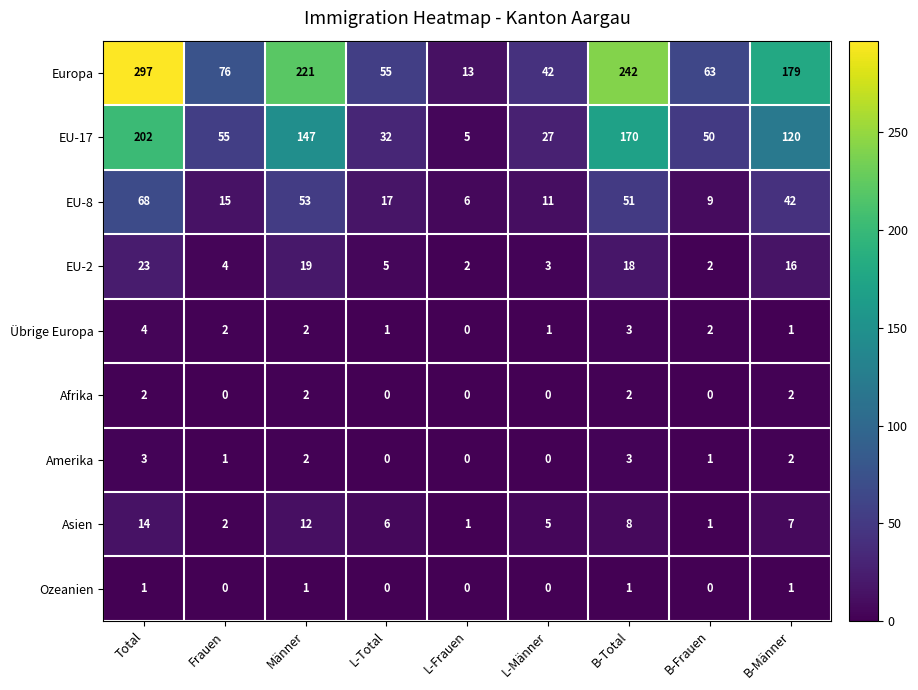

True or false: Europa has a value of 295 at B-Männer.

False